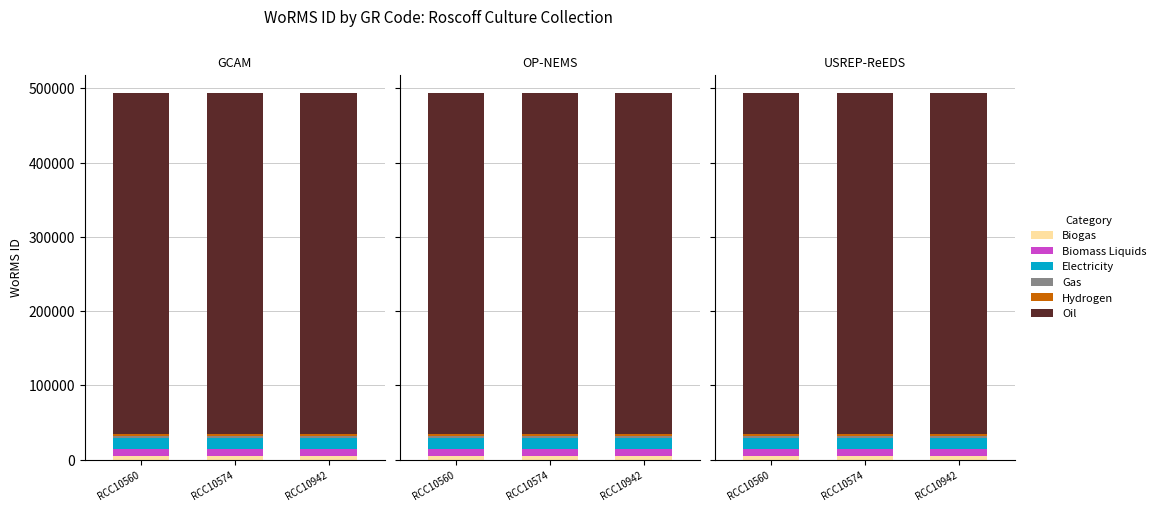

Rank the categories by Hydrogen value from highest to lowest.

RCC10560, RCC10574, RCC10942